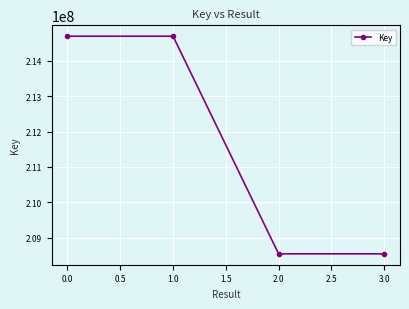

The value at 1.0 is 214691874. True or false?

True